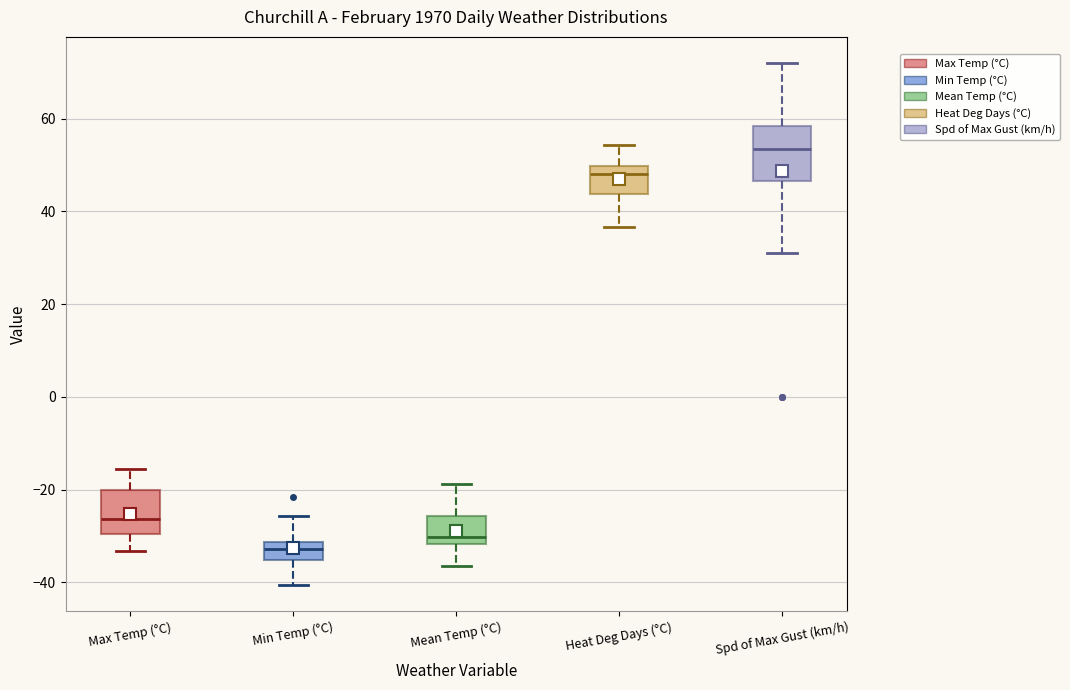

Which box's median line is the lowest?

Min Temp (°C)